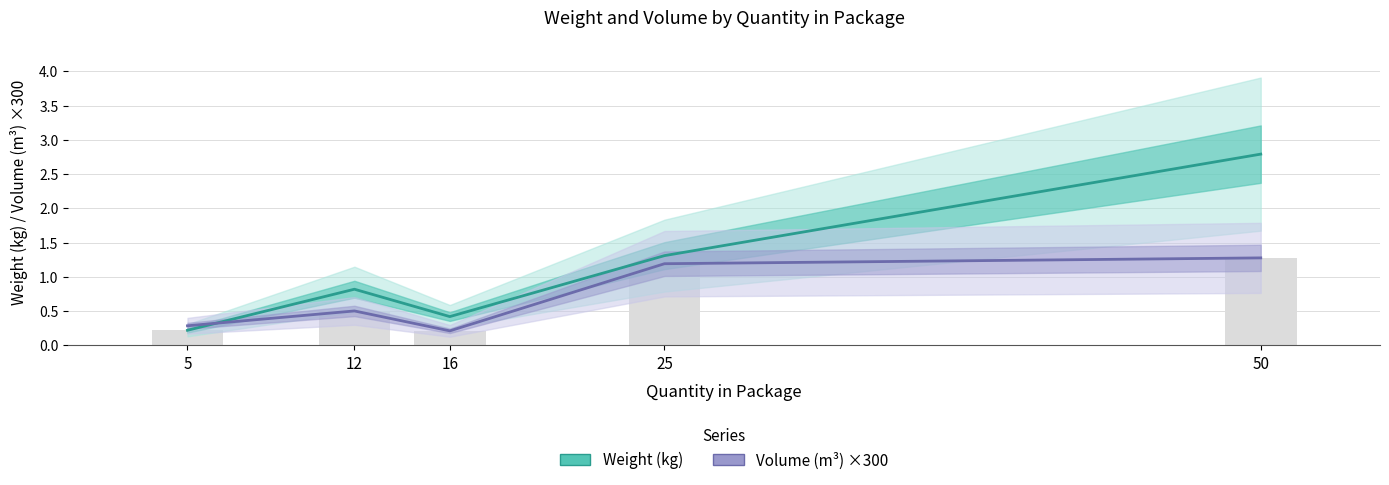

What is the average value of the Volume (m³) ×300 series?

0.7